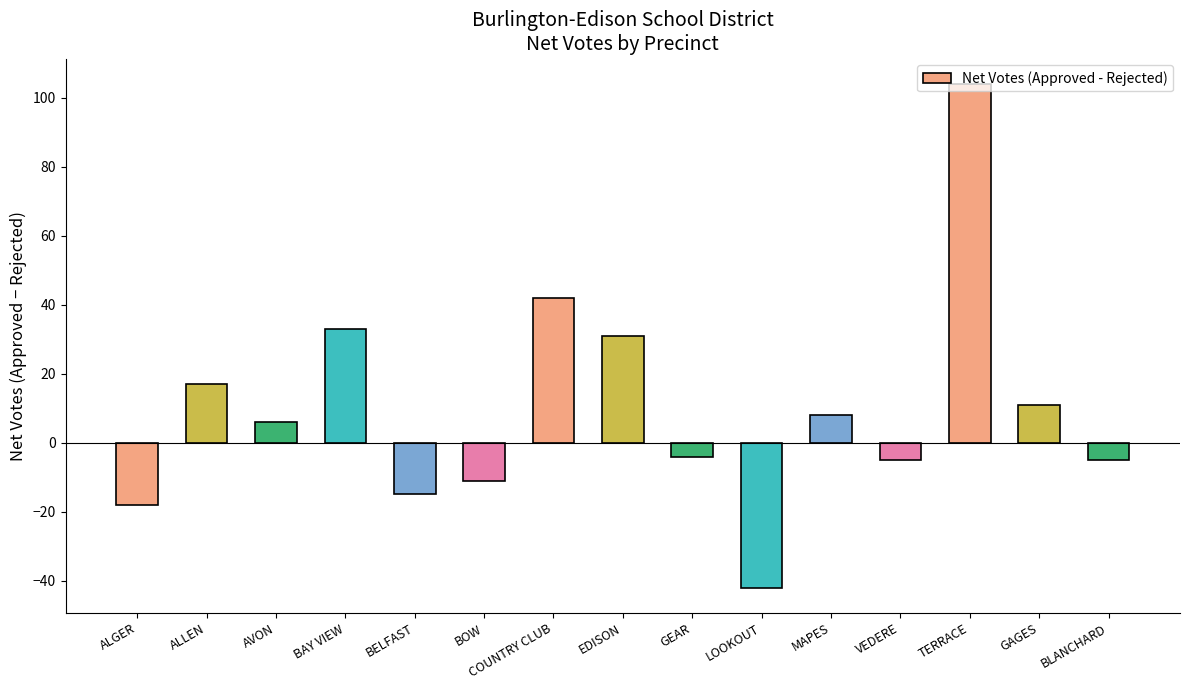

What position from the left is TERRACE?

13